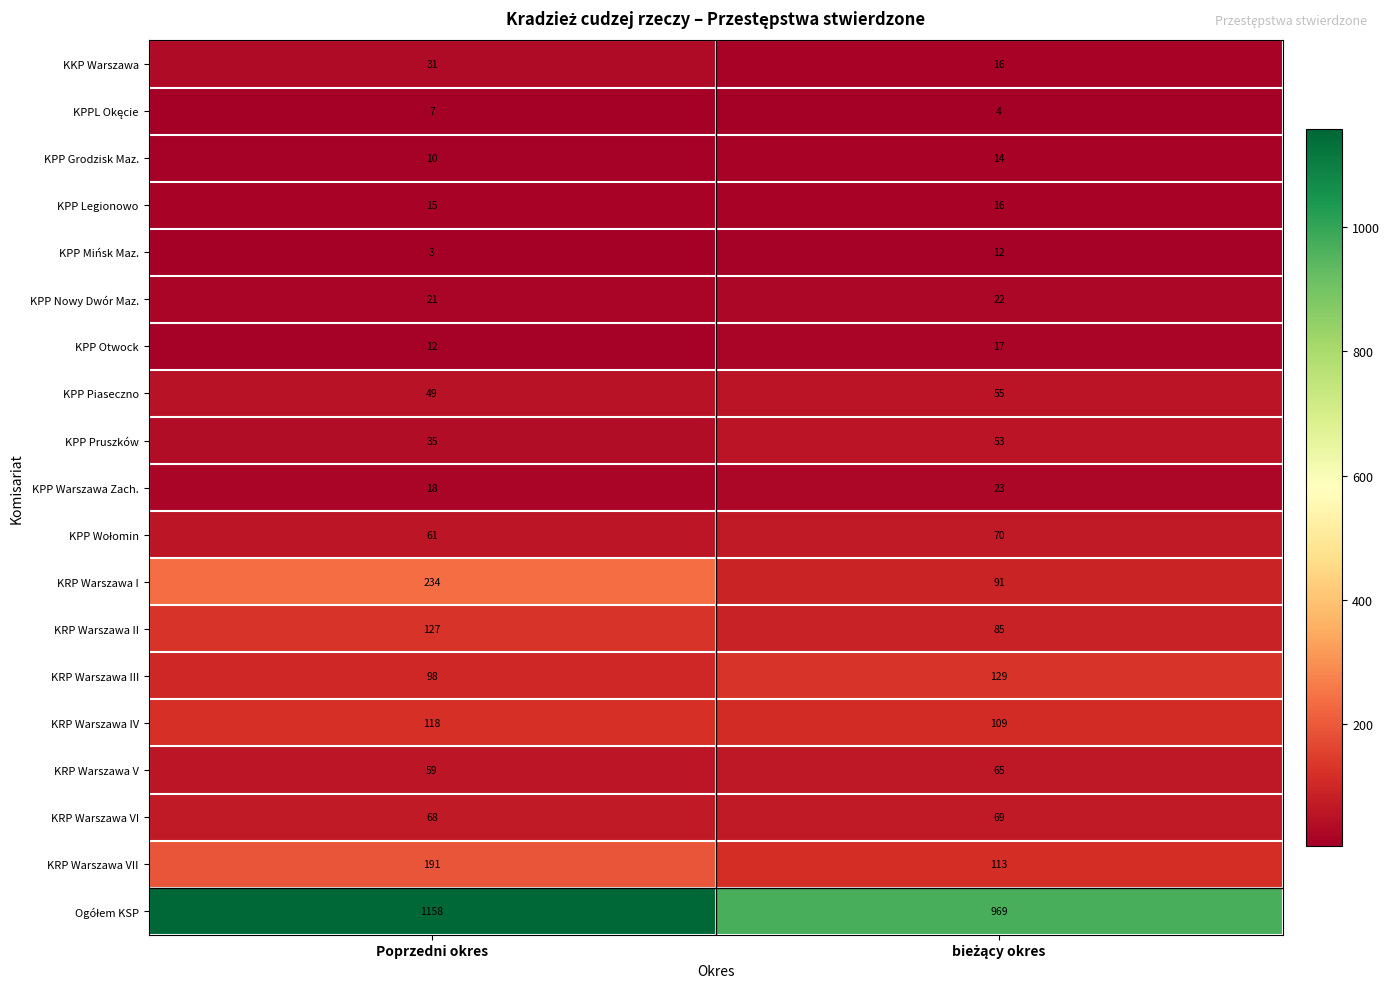

Which label corresponds to the smallest value in the chart?

Poprzedni okres